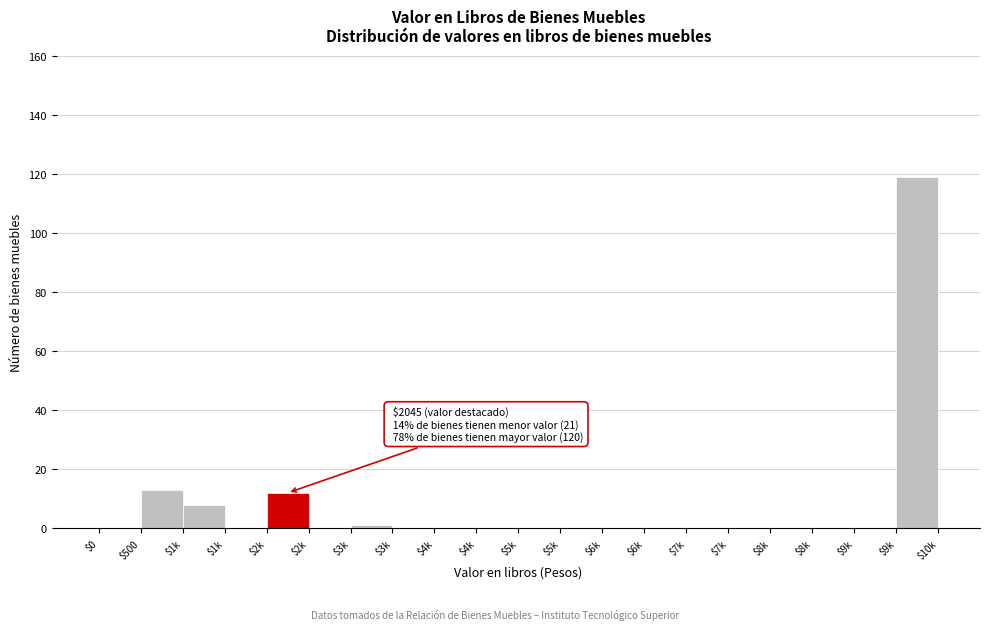

How many series are shown in this chart?

1